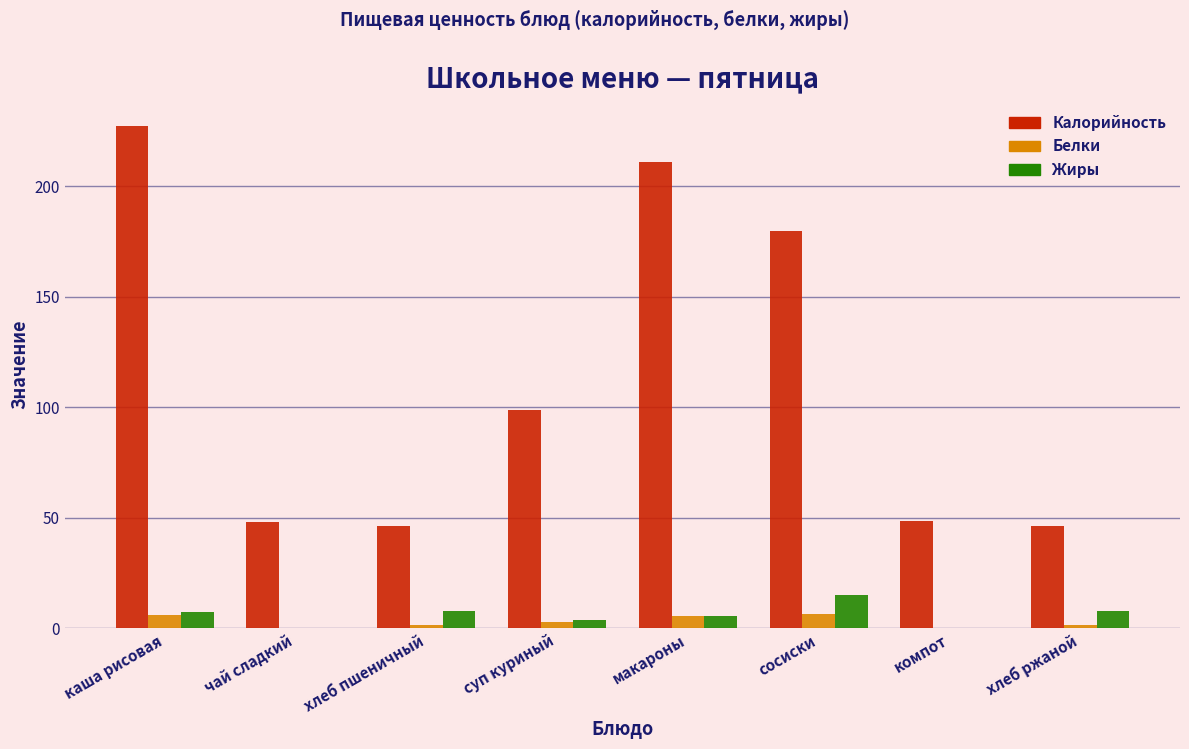

Which category has the highest value across all series?

каша рисовая